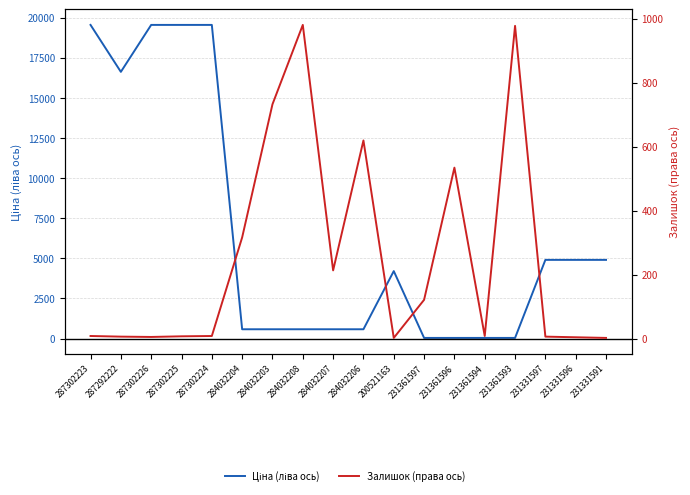

Reading right to left, transcribe all the data shown in this chart.

Ціна (ліва ось): 4903.4	4903.4	4903.4	41.5	41.5	41.5	41.5	4204.8	580.4	580.4	580.4	580.4	580.4	19542.7	19542.7	19542.7	16618.0	19542.7
Залишок (права ось): 2.0	4.0	6.0	977.0	8.0	534.0	121.0	2.0	619.0	213.0	980.0	732.0	316.0	8.0	7.0	5.0	6.0	8.0